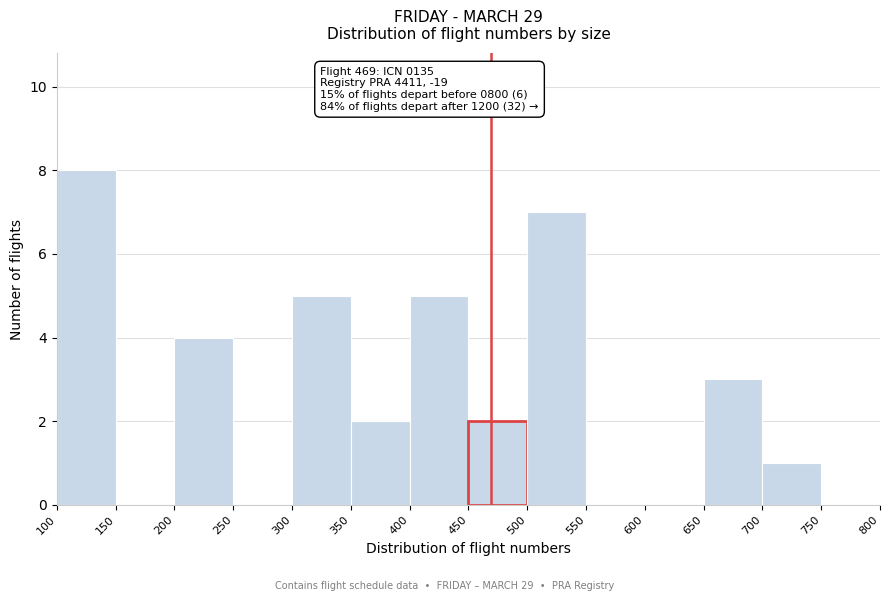

Which range on the x-axis has the tallest bar?

100 to 150